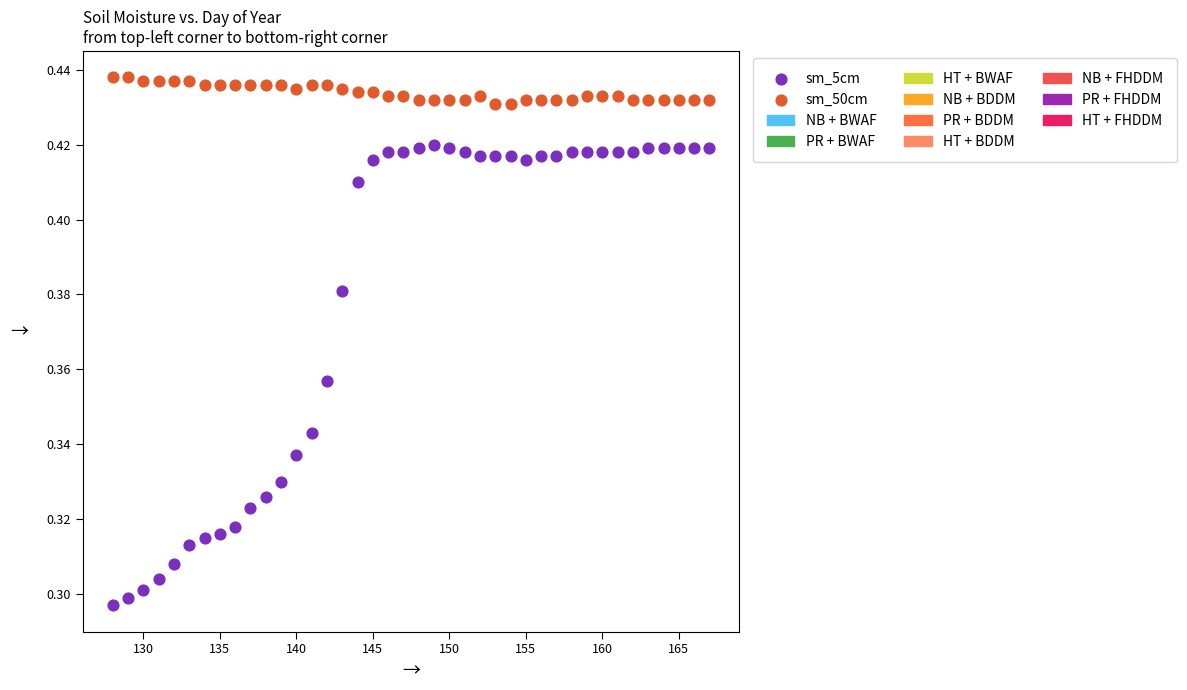

Across all data points, what is the range of X values (max minus min)?

39.0